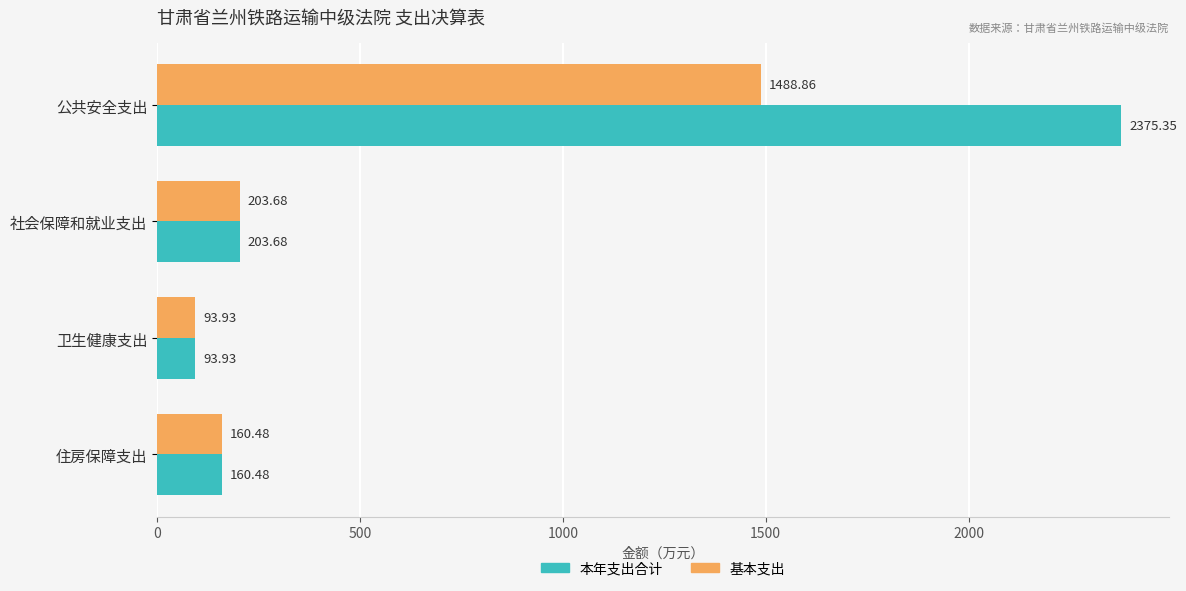

Rank the categories by 基本支出 value from lowest to highest.

卫生健康支出, 住房保障支出, 社会保障和就业支出, 公共安全支出